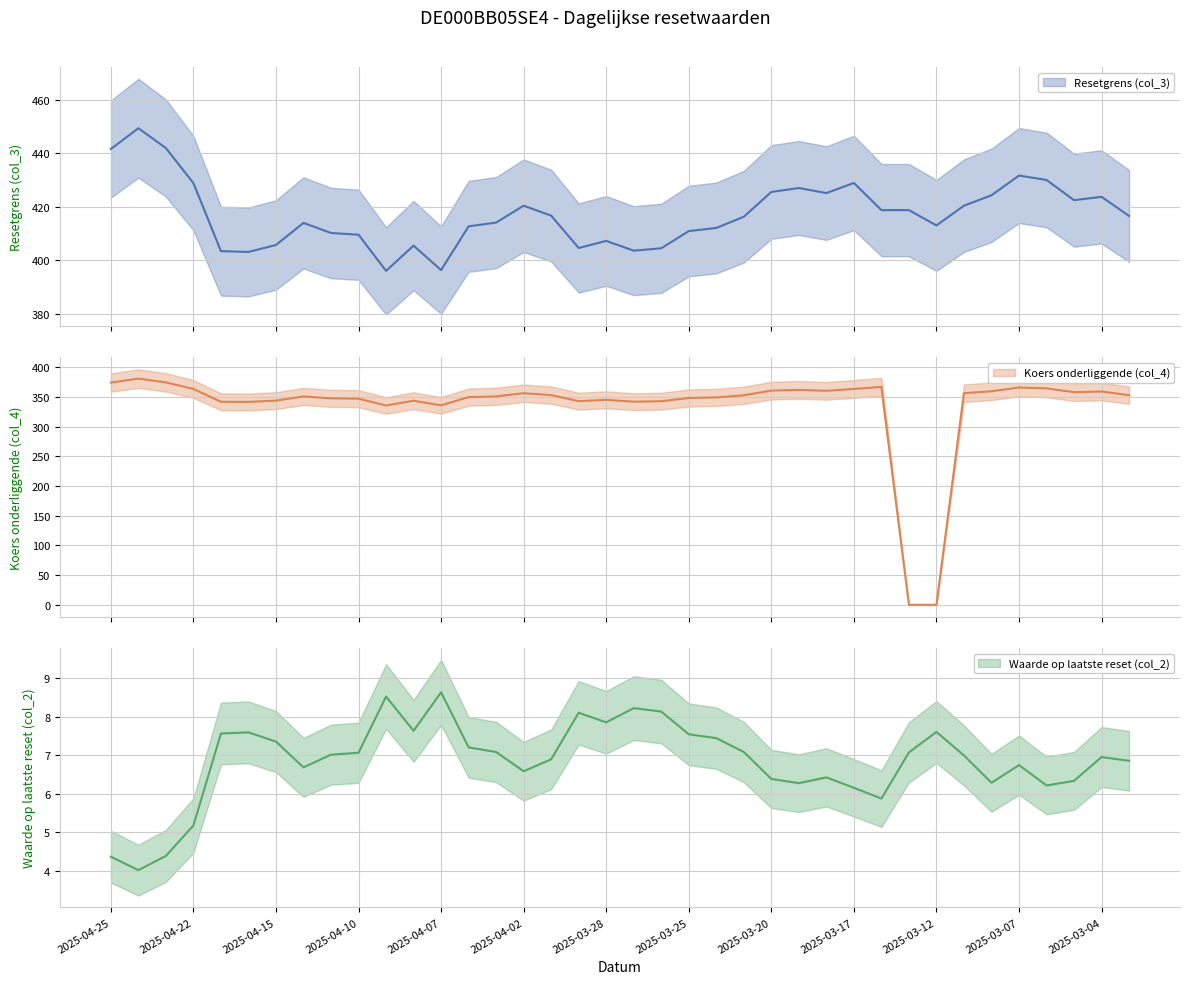

How many data points in Resetgrens (col_3) are less than 416?

18